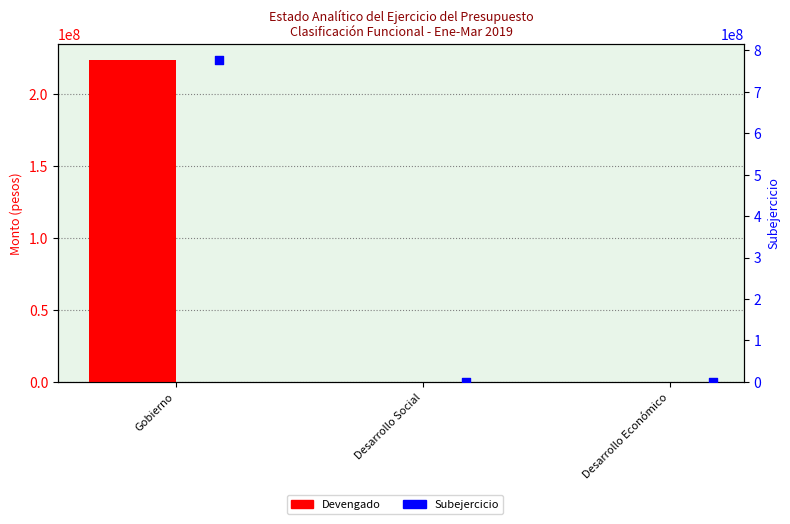

Which series has the largest total across all categories?

Subejercicio